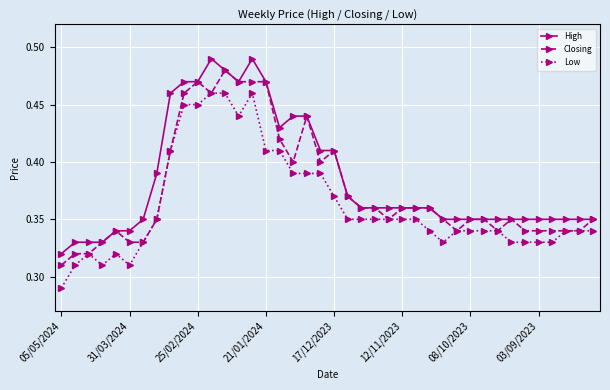

At how many categories does at least one series exceed 0?

40